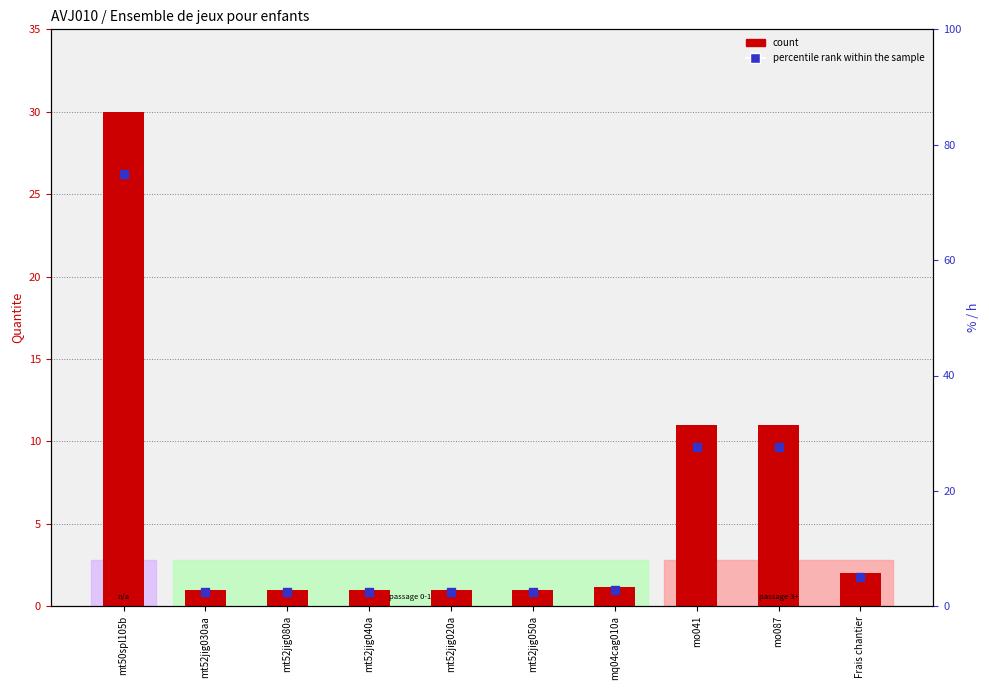

What is the total value across all series at mt50spl105b?

105.0